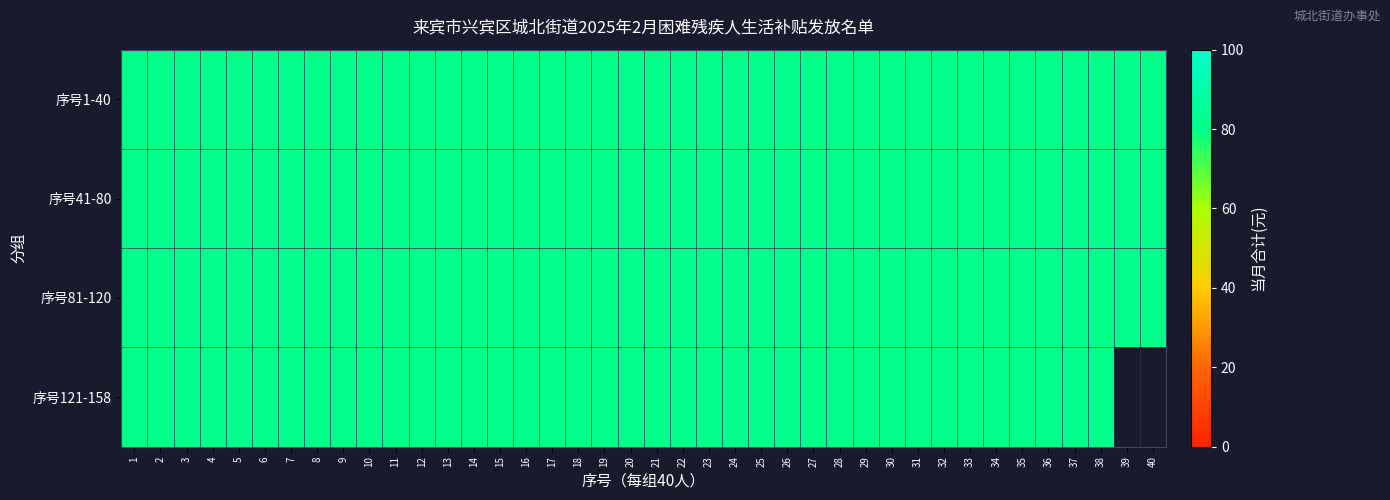

Reading left to right, extract all data points from this chart.

序号1-40: 80	80	80	80	80	80	80	80	80	80	80	80	80	80	80	80	80	80	80	80	80	80	80	80	80	80	80	80	80	80	80	80	80	80	80	80	80	80	80	80
序号41-80: 80	80	80	80	80	80	80	80	80	80	80	80	80	80	80	80	80	80	80	80	80	80	80	80	80	80	80	80	80	80	80	80	80	80	80	80	80	80	80	80
序号81-120: 80	80	80	80	80	80	80	80	80	80	80	80	80	80	80	80	80	80	80	80	80	80	80	80	80	80	80	80	80	80	80	80	80	80	80	80	80	80	80	80
序号121-158: 80	80	80	80	80	80	80	80	80	80	80	80	80	80	80	80	80	80	80	80	80	80	80	80	80	80	80	80	80	80	80	80	80	80	80	80	80	80	0	0